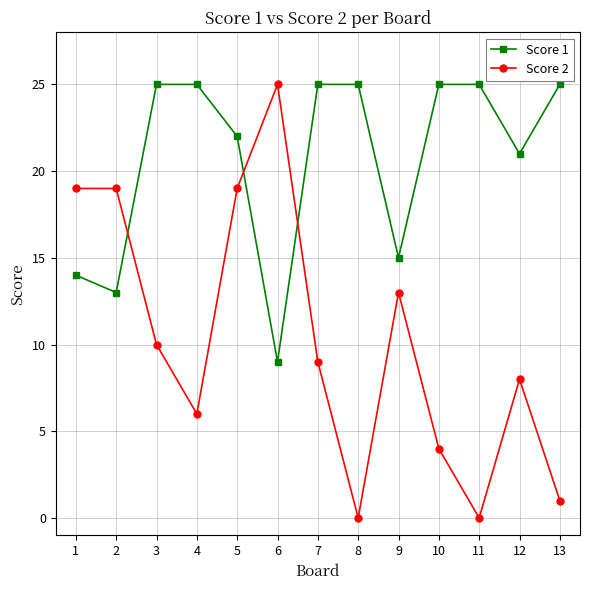

What is the sum of all Score 2 values?

133